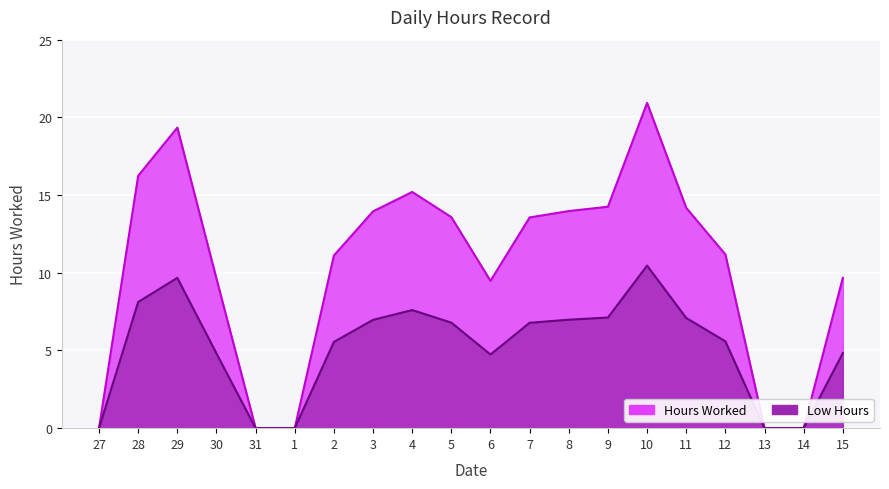

The Low Hours series shows 3.9 at 14. True or false?

False